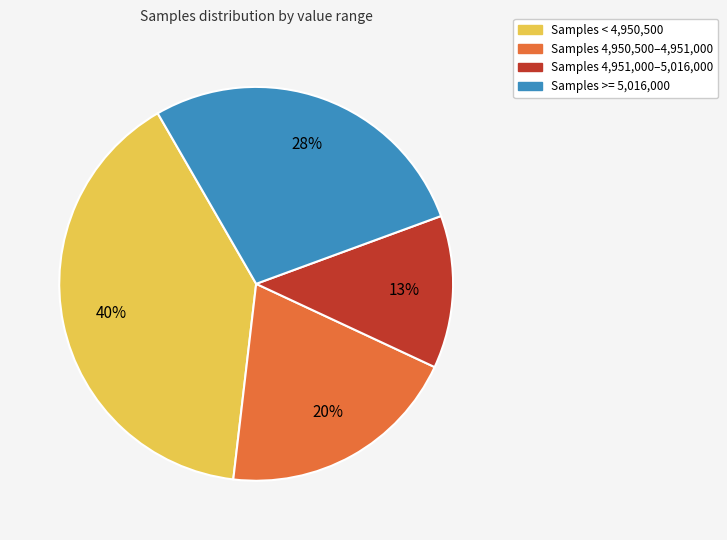

Is there any slice that represents more than half of the pie?

No